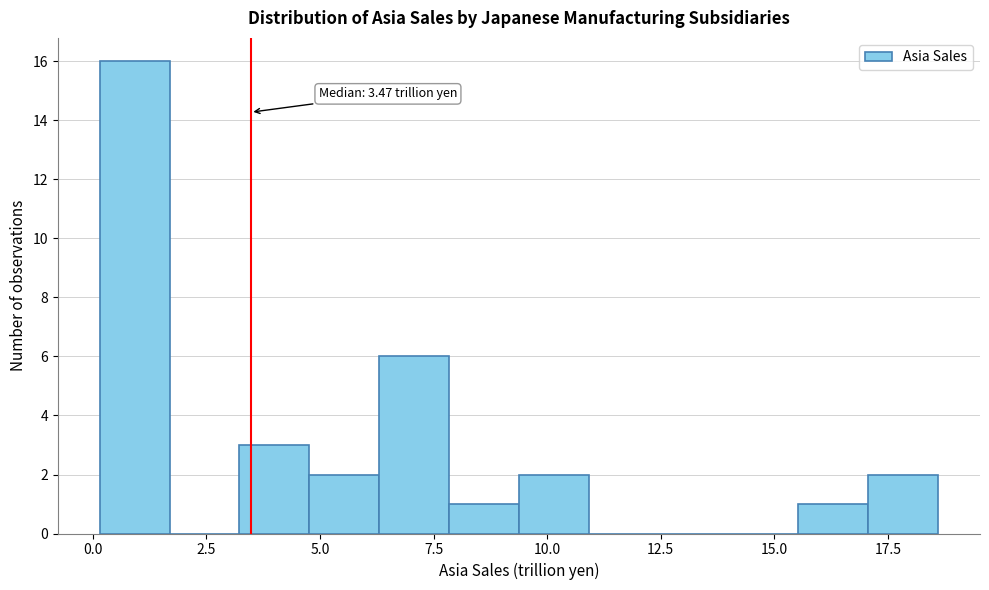

Around what value on the x-axis is the tallest bar? Give the approximate position of its centre, as read against the axis.

1.0